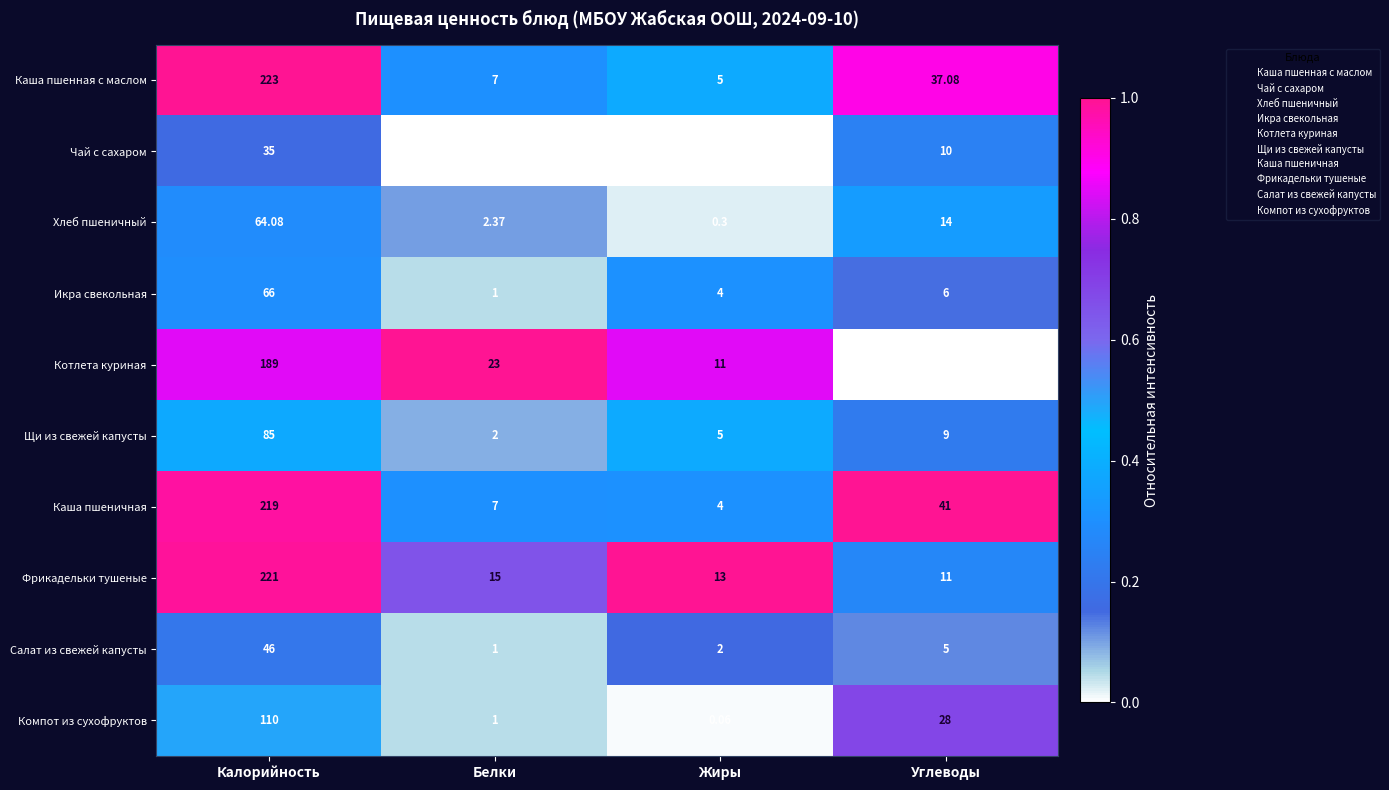

List the series in order of their peak value, highest first.

Каша пшенная с маслом, Фрикадельки тушеные, Каша пшеничная, Котлета куриная, Компот из сухофруктов, Щи из свежей капусты, Икра свекольная, Хлеб пшеничный, Салат из свежей капусты, Чай с сахаром